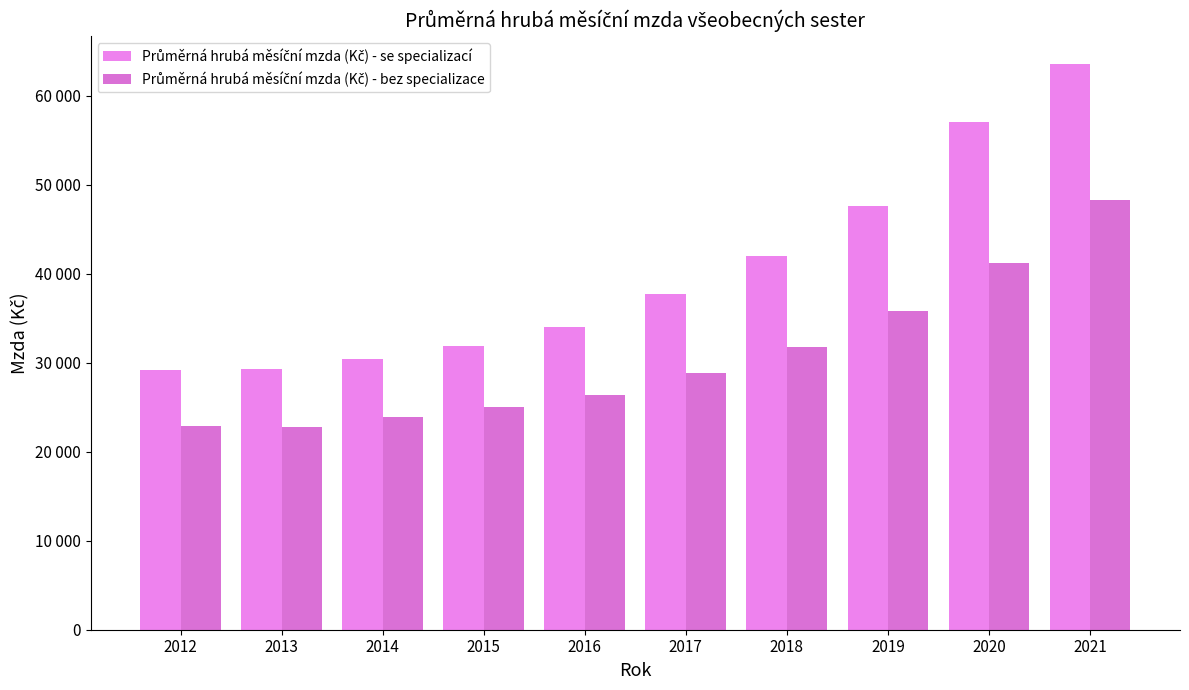

Are the bars grouped side by side (vs. stacked)?

Yes